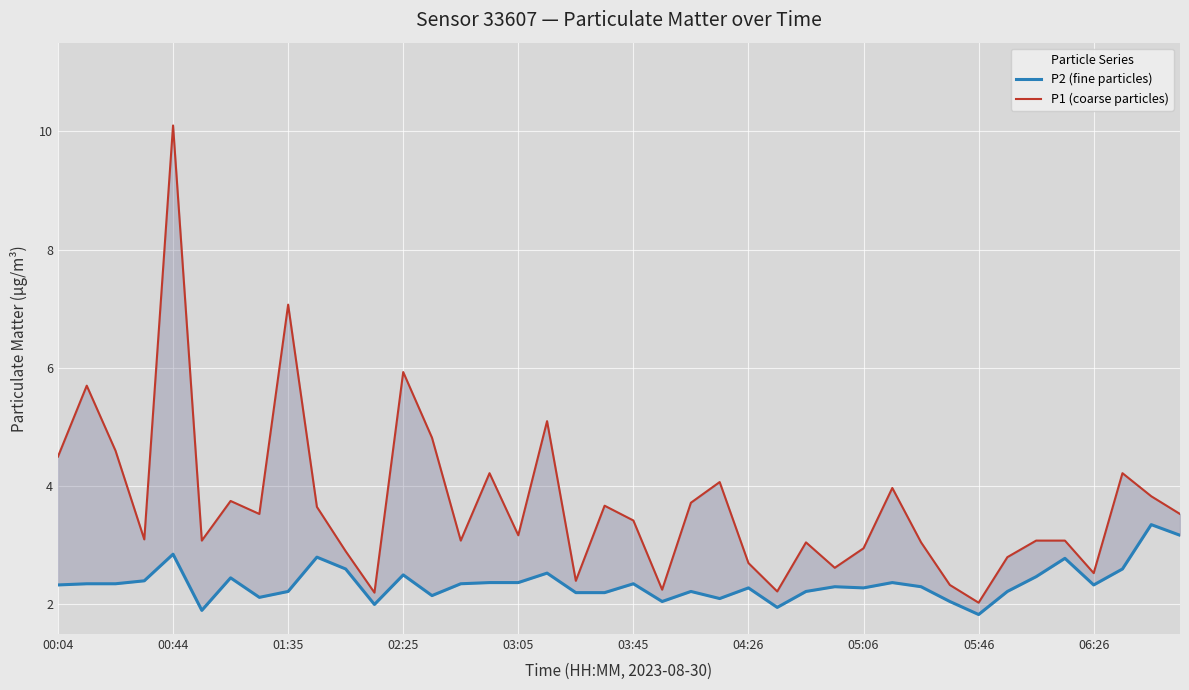

In P1 (coarse particles), how many points are lower than both neighbors (excluding endpoints)?

12